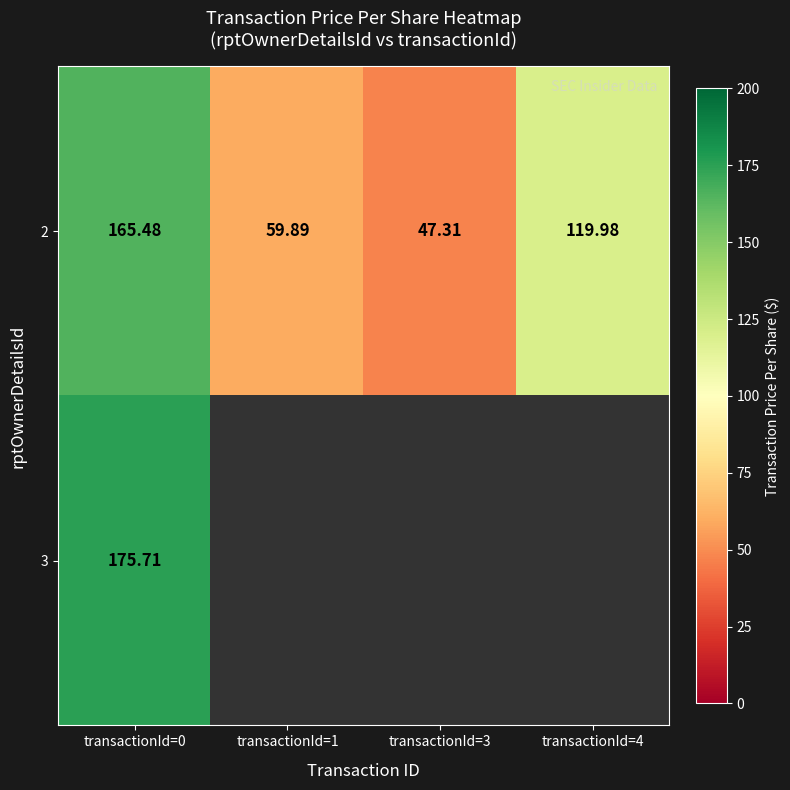

Count the number of data series in this chart.

2